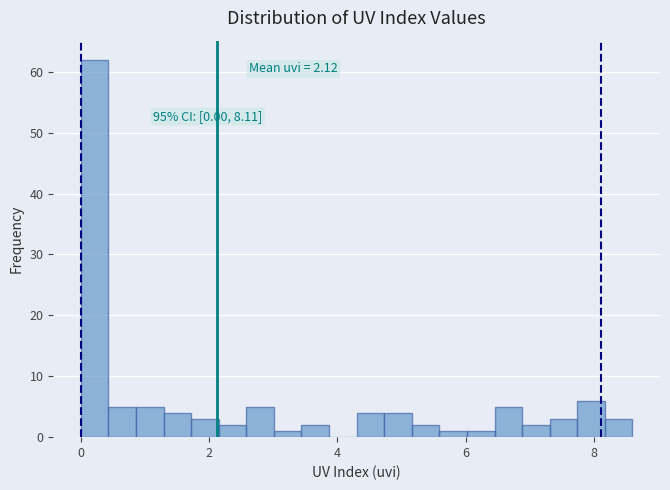

Around what value on the x-axis is the tallest bar? Give the approximate position of its centre, as read against the axis.

0.2